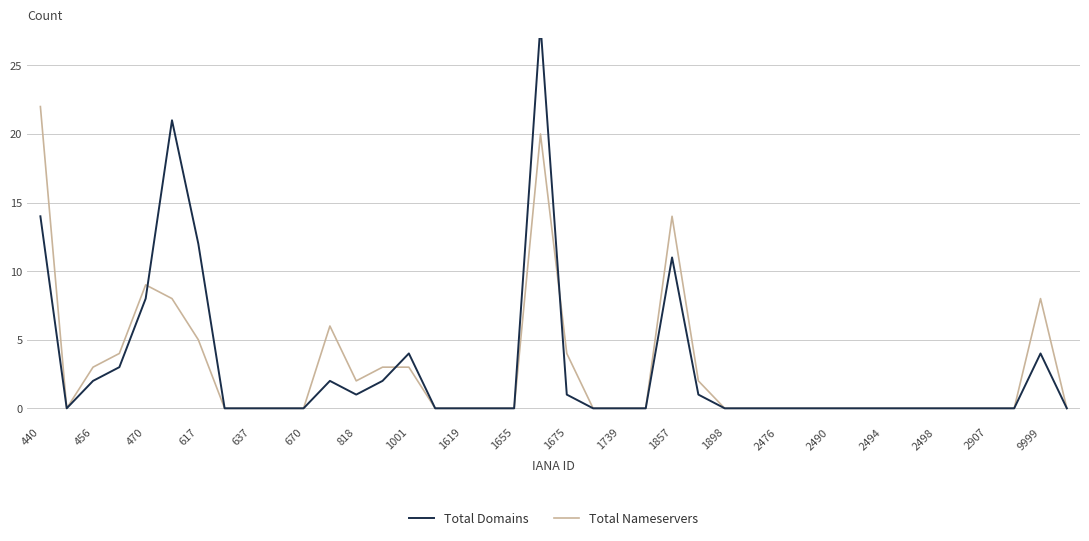

At which label does Total Nameservers reach its peak?

440